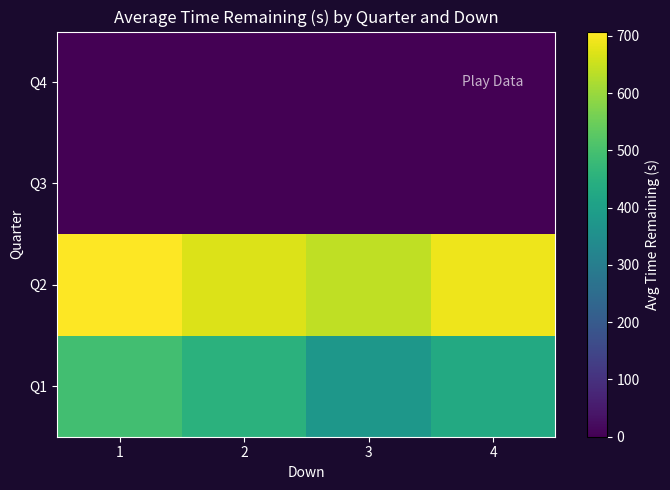

At which category is the sum across all series the highest?

1